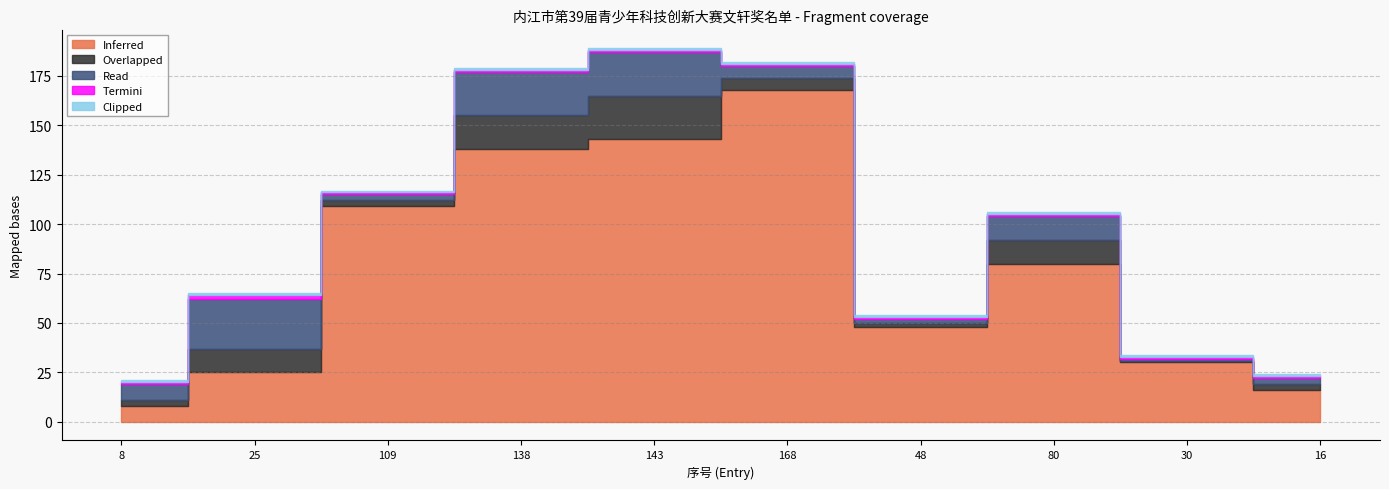

What is the label of the 7th point from the left?

48